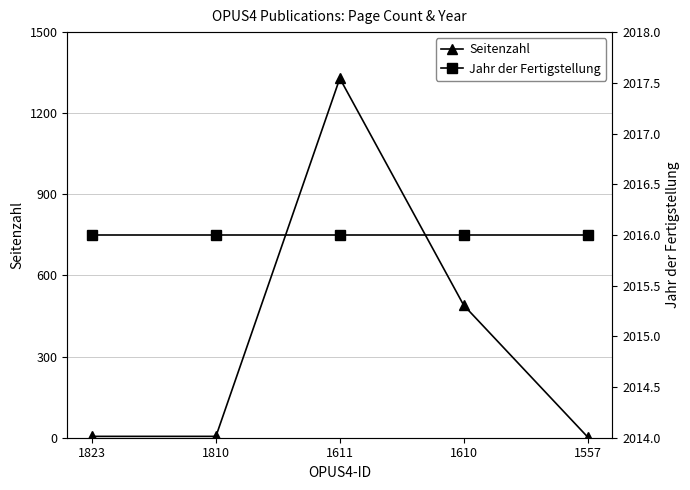

What are all the series names shown in the legend?

Seitenzahl, Jahr der Fertigstellung